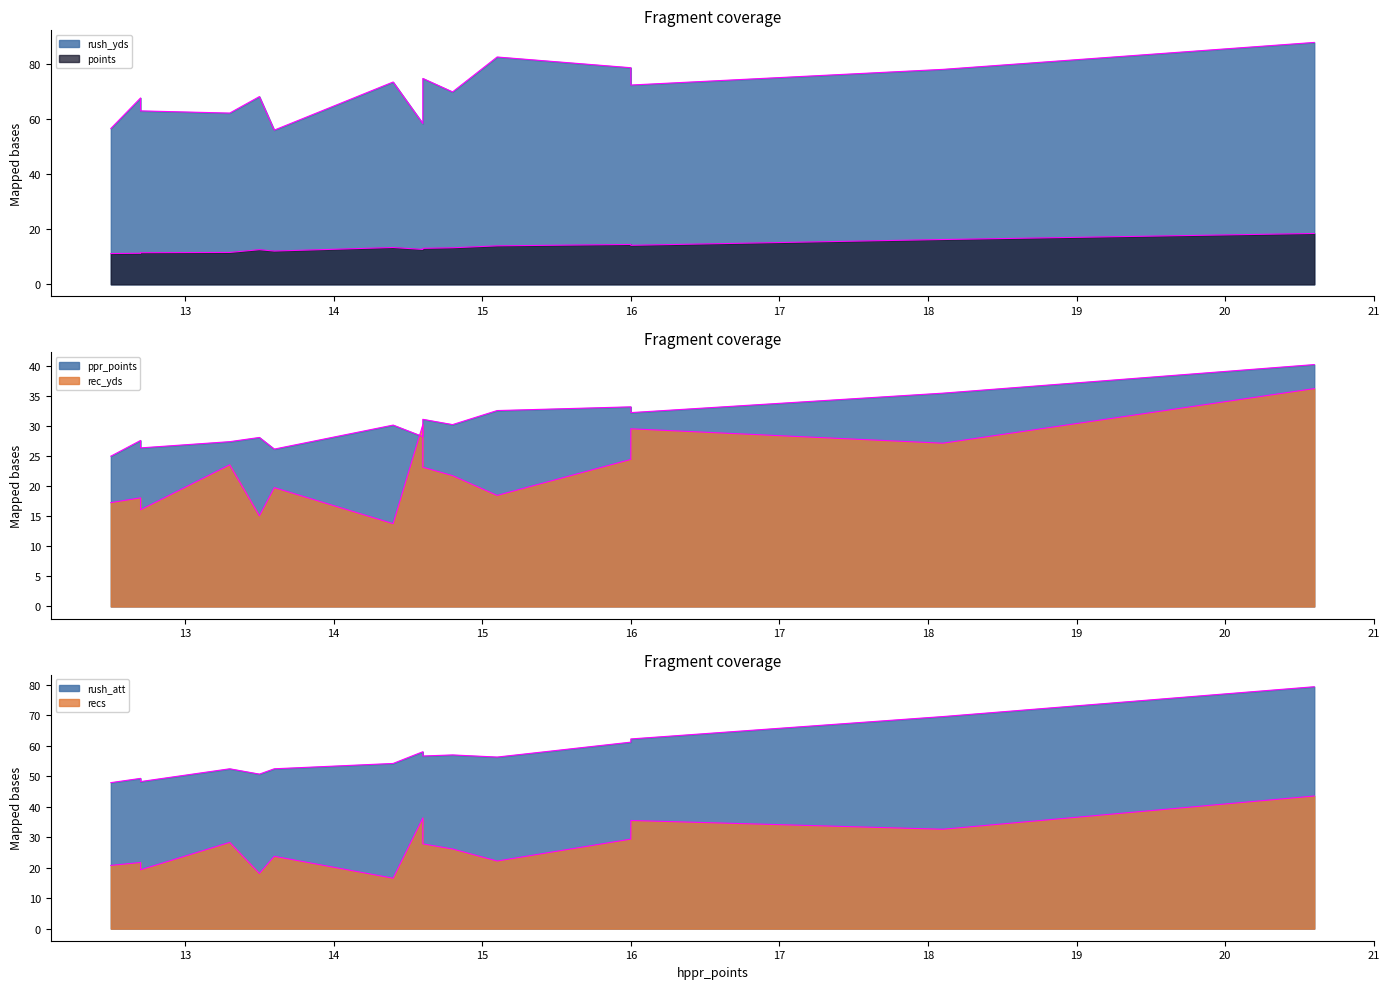

Rank the categories by rec_yds value from lowest to highest.

Kenneth Walker III, Raheem Mostert, Joshua Kelley, Alexander Mattison, Miles Sanders, Derrick Henry, Kyren Williams, Joe Mixon, Travis Etienne, Rhamondre Stevenson, Josh Jacobs, Tony Pollard, Bijan Robinson, Jahmyr Gibbs, Christian McCaffrey